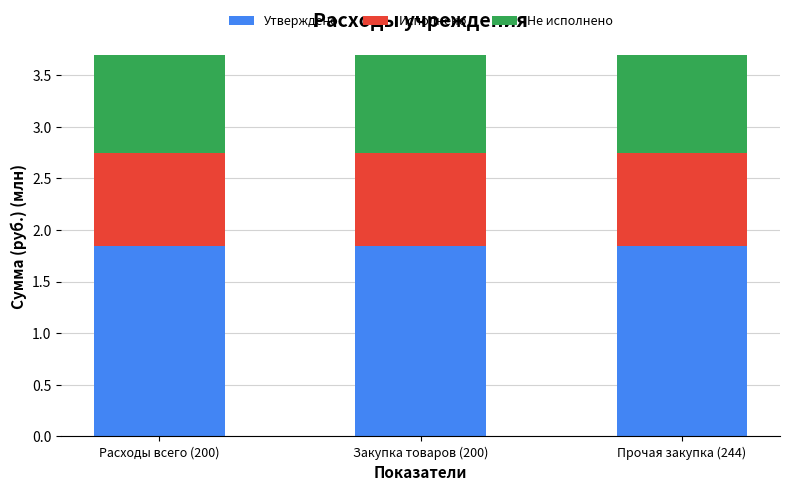

What is the total value across all series at Прочая закупка (244)?

3.7